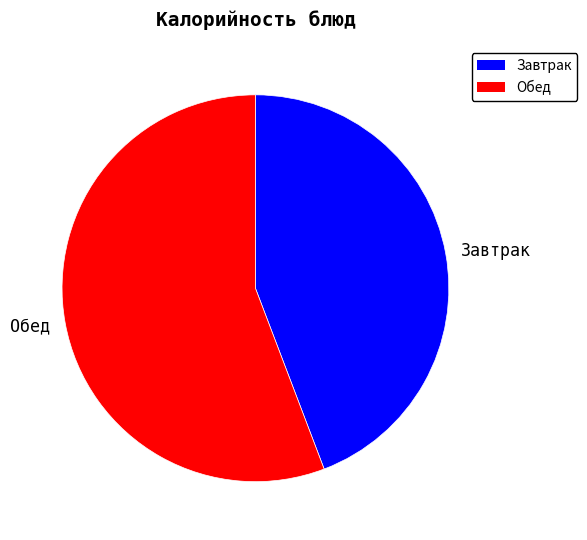

Rank the categories by value from lowest to highest.

Завтрак, Обед